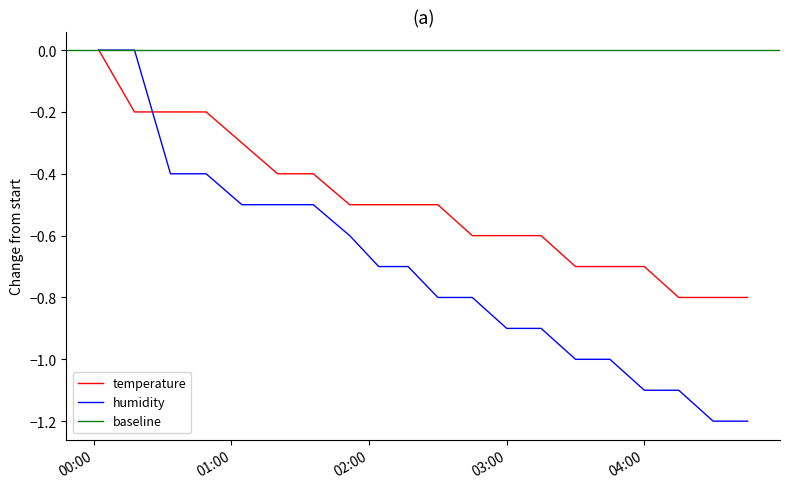

What is the lowest value of the temperature series?

-0.8